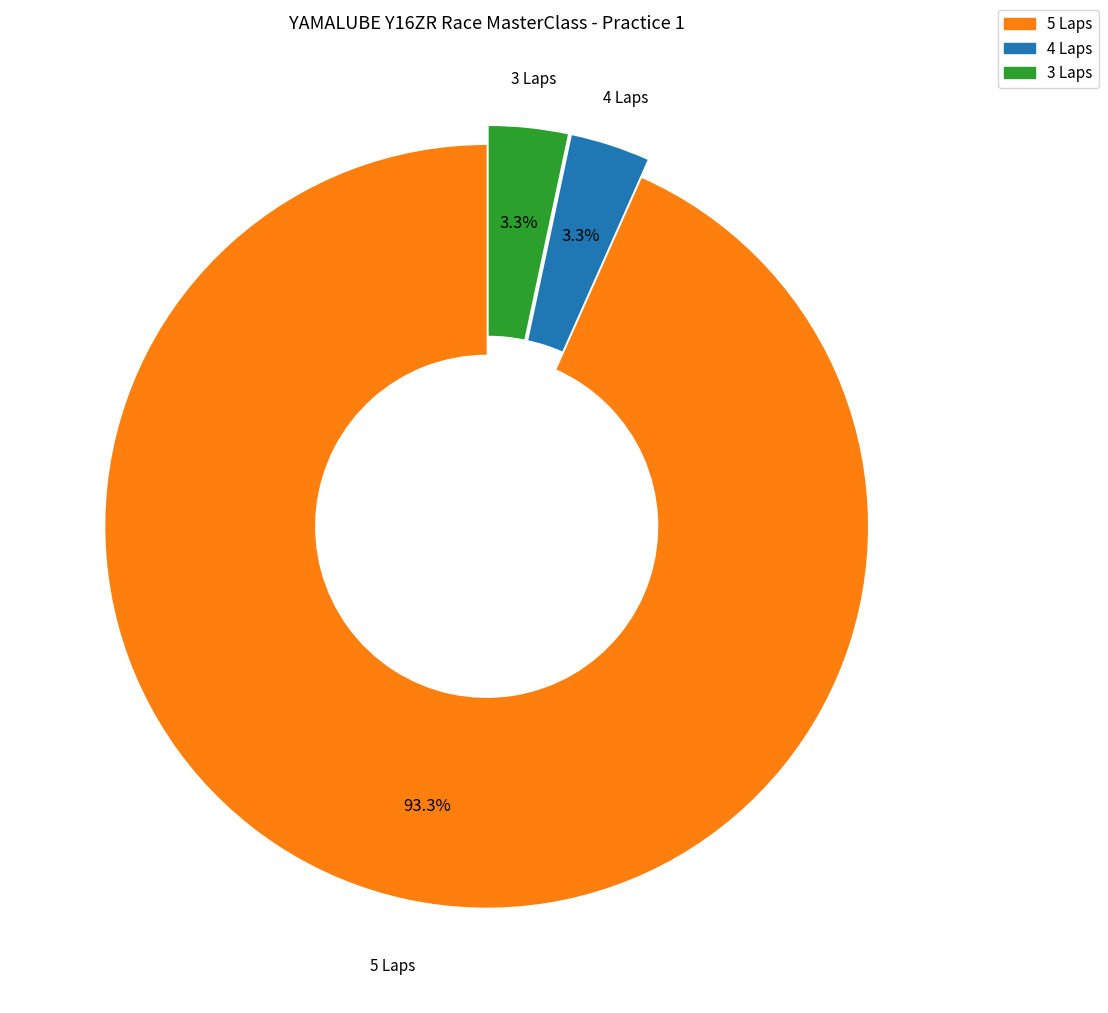

How much of the chart is everything except 4 Laps?

96.7%